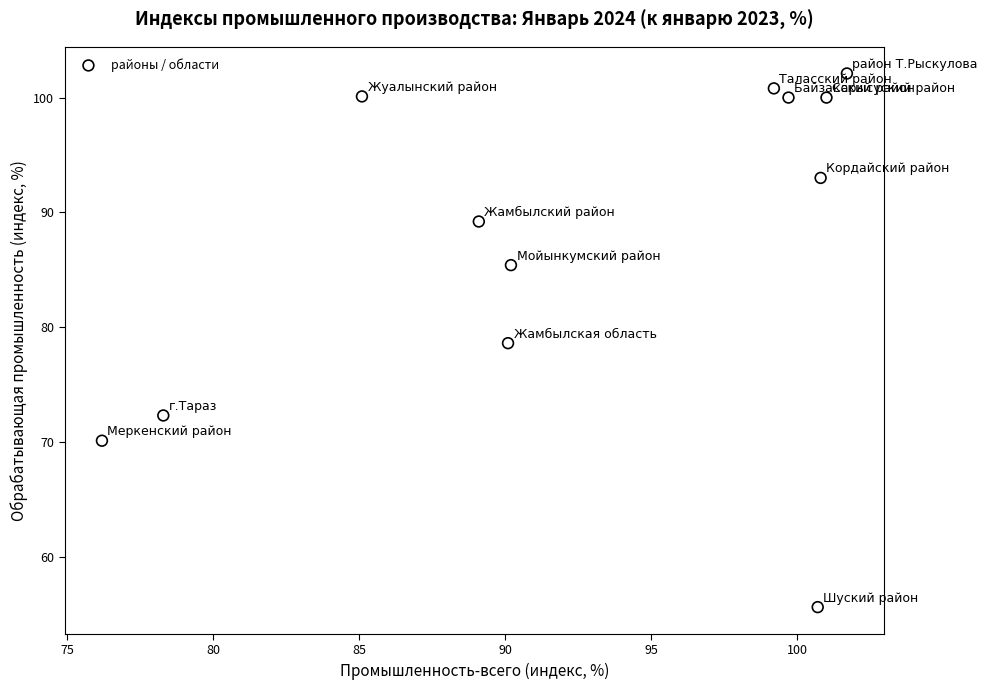

What is the range of Y values (max minus min)?

46.5